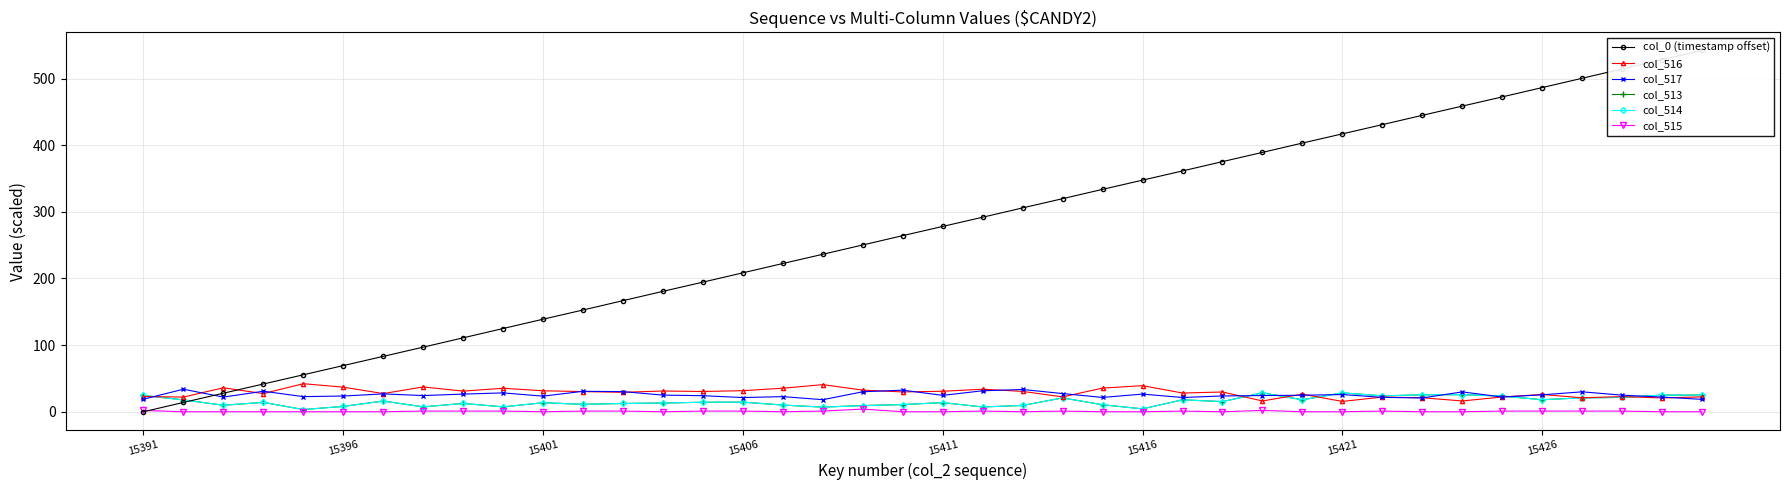

What is the value of the col_516 point at the 5th from the left?

42.1